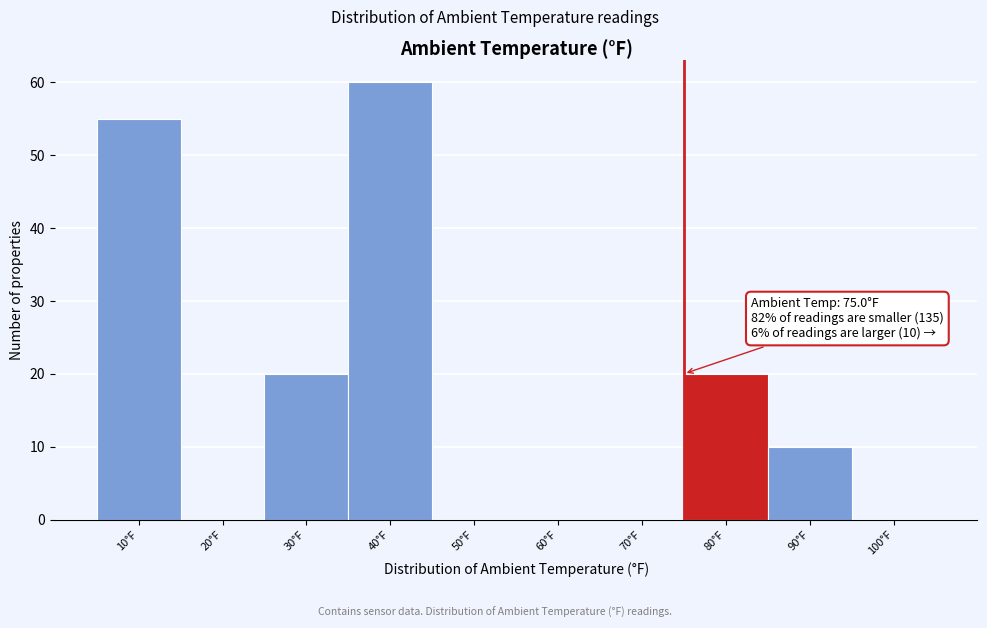

Over which range of the x-axis is the bar tallest?

35 to 45